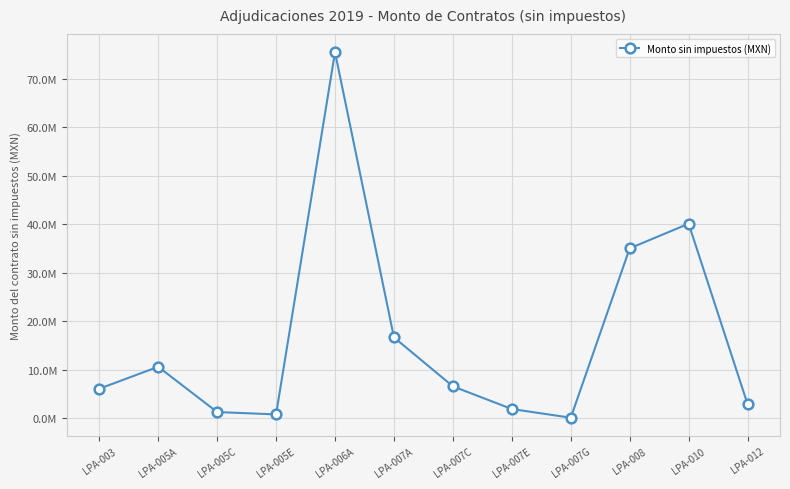

What is the difference between the second highest and second lowest values?

39320219.1